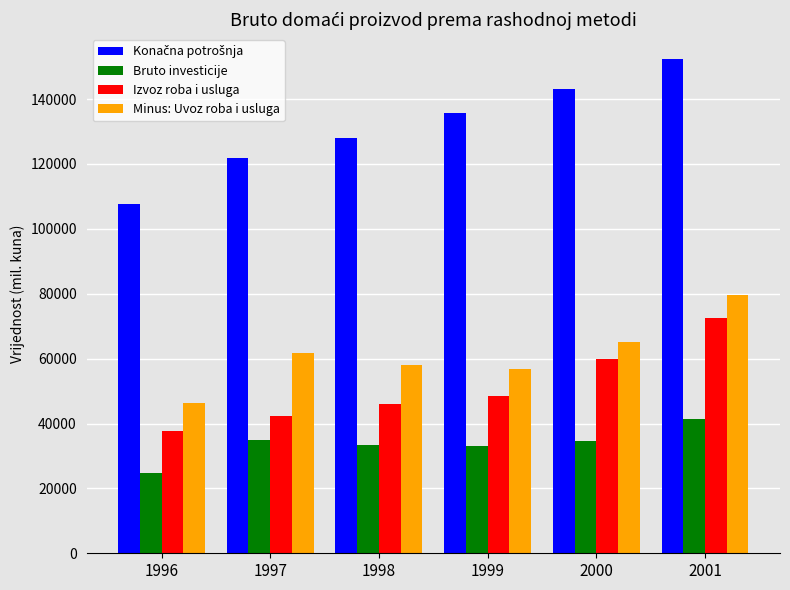

Does the chart contain any negative values?

No